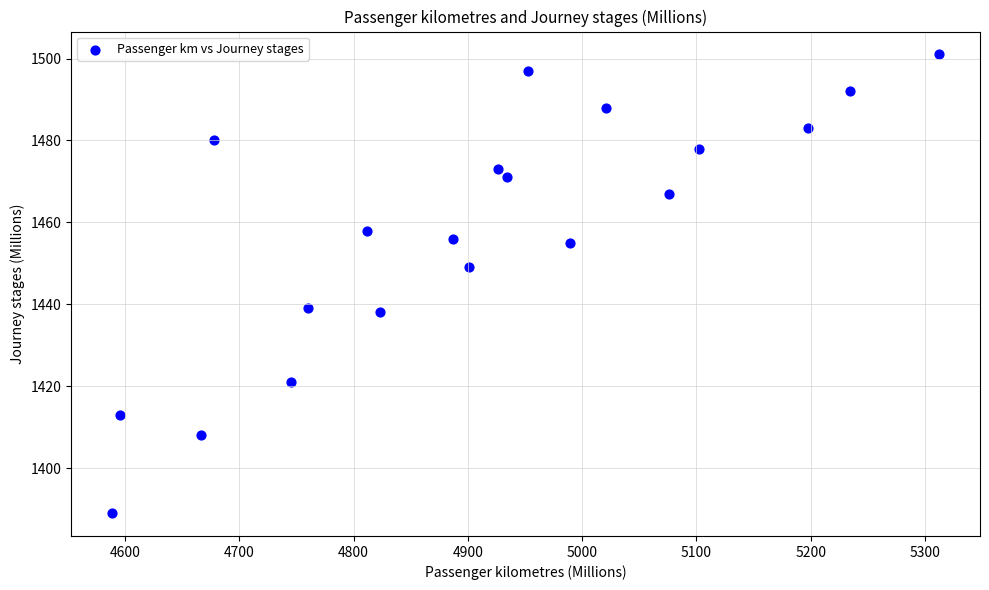

What is the range of X values (max minus min)?

723